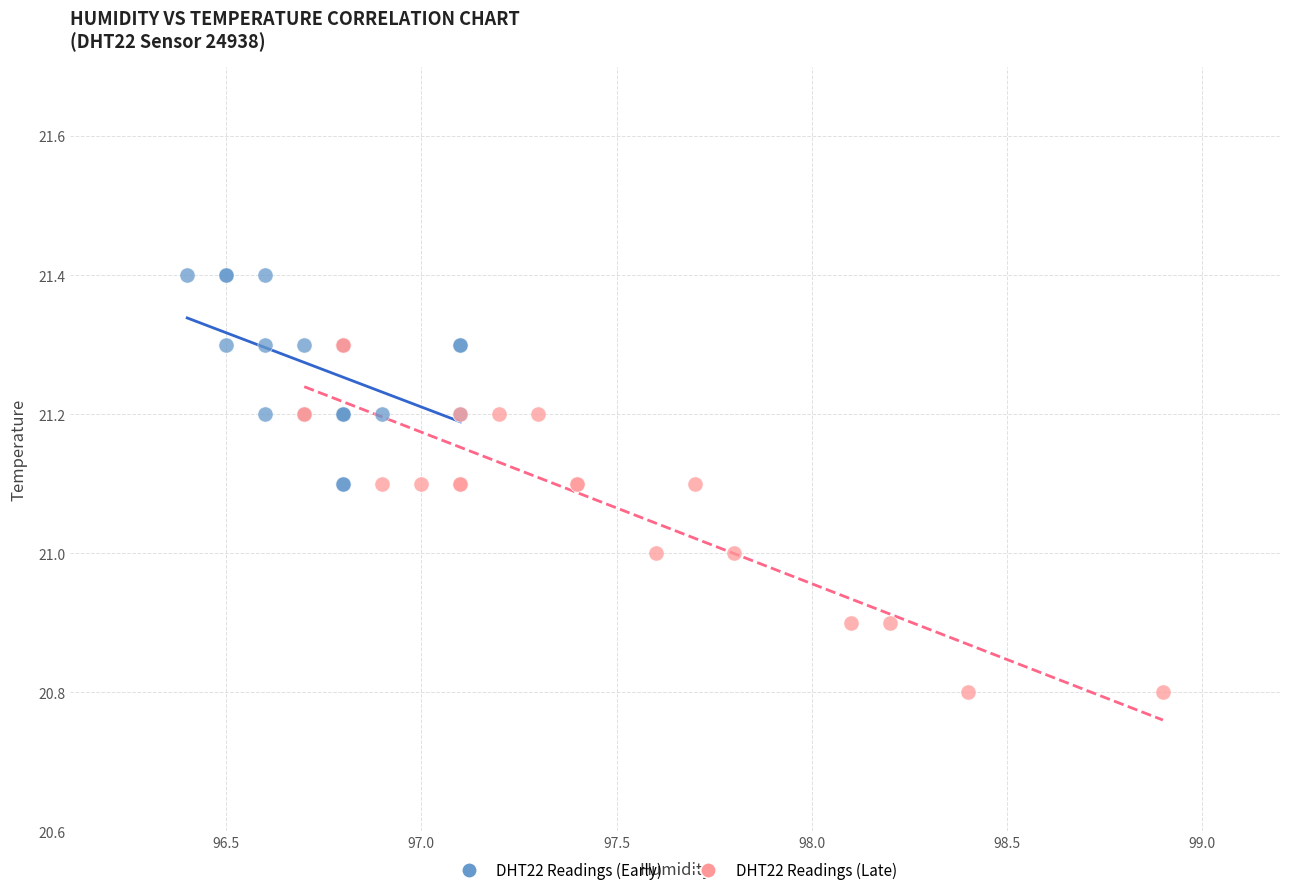

Which series contains the highest Y value?

DHT22 Readings (Early)